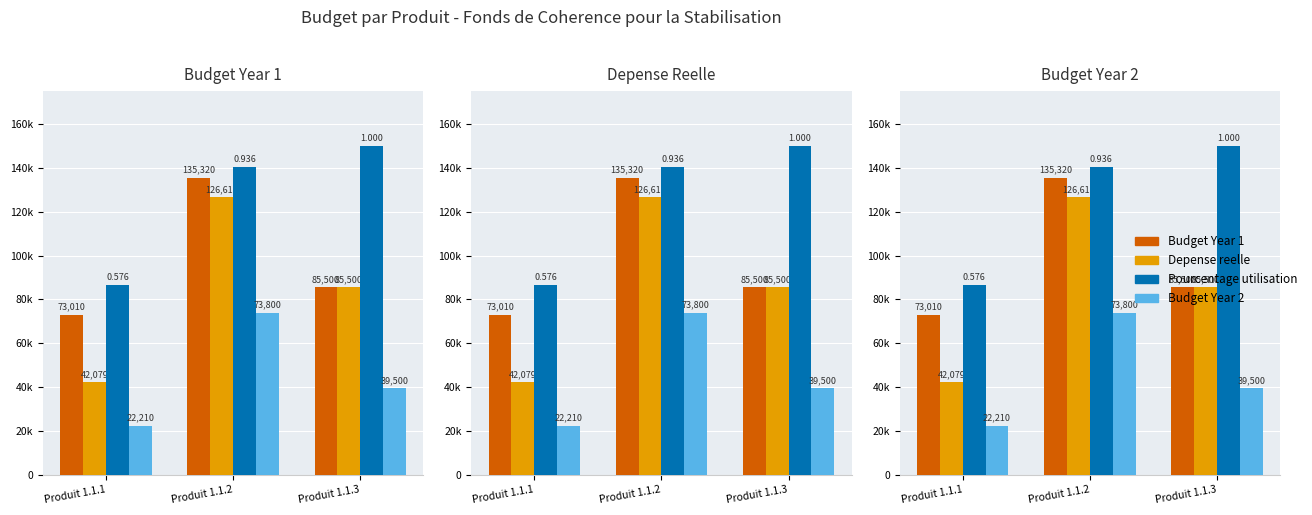

Rank the series by their average value, from lowest to highest.

Budget Year 2, Depense reelle, Budget Year 1, Pourcentage utilisation